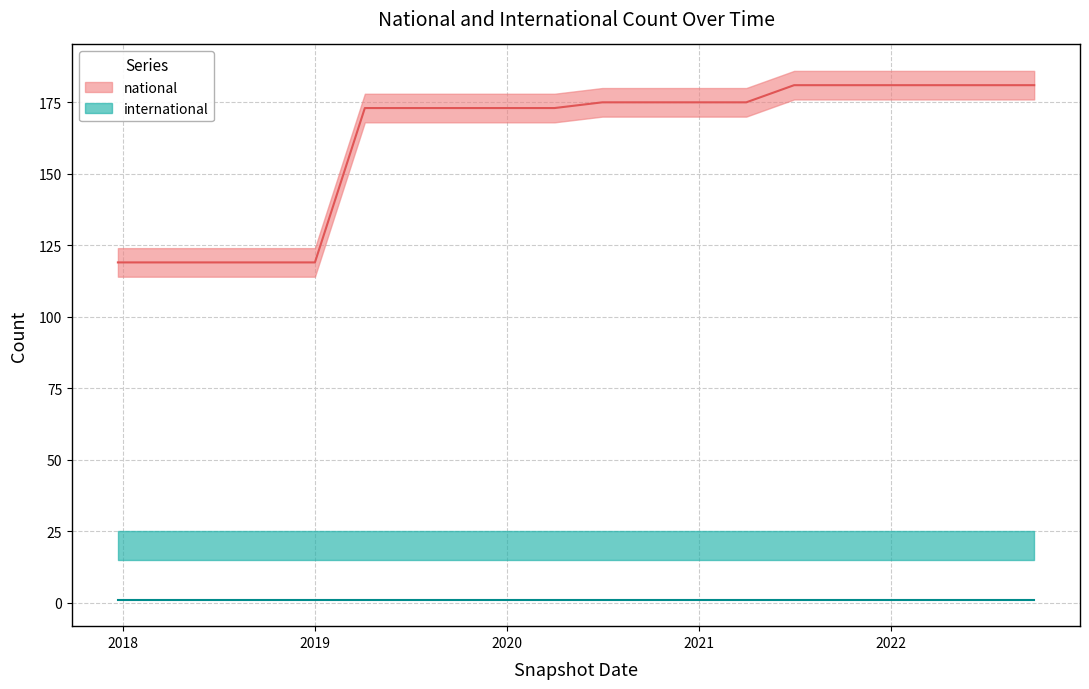

At which category does the chart reach its minimum across all series?

2017-12-22